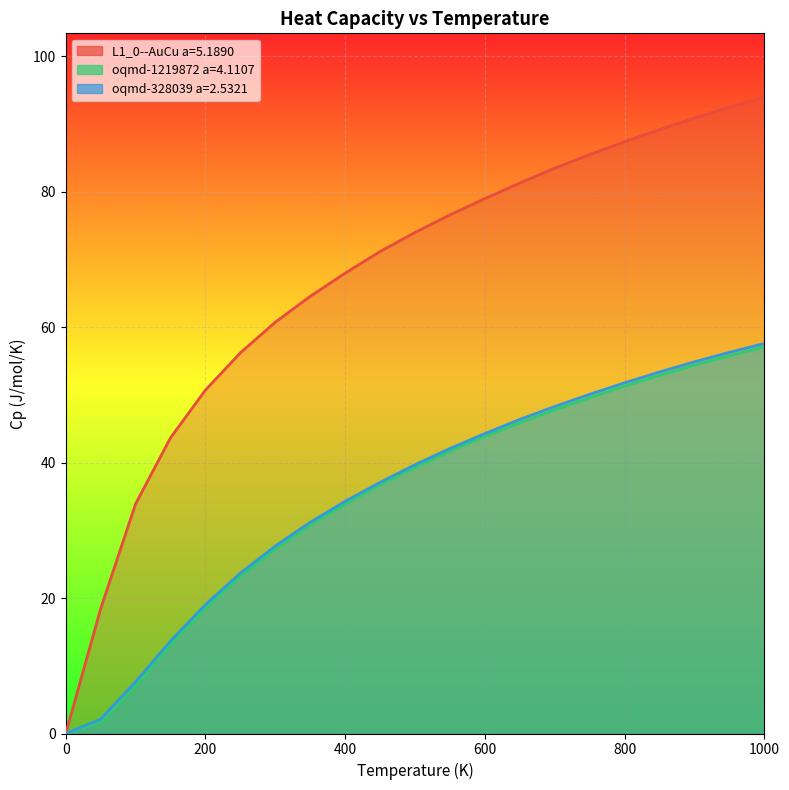

How many data points in oqmd-1219872 a=4.1107 are above 39?

11